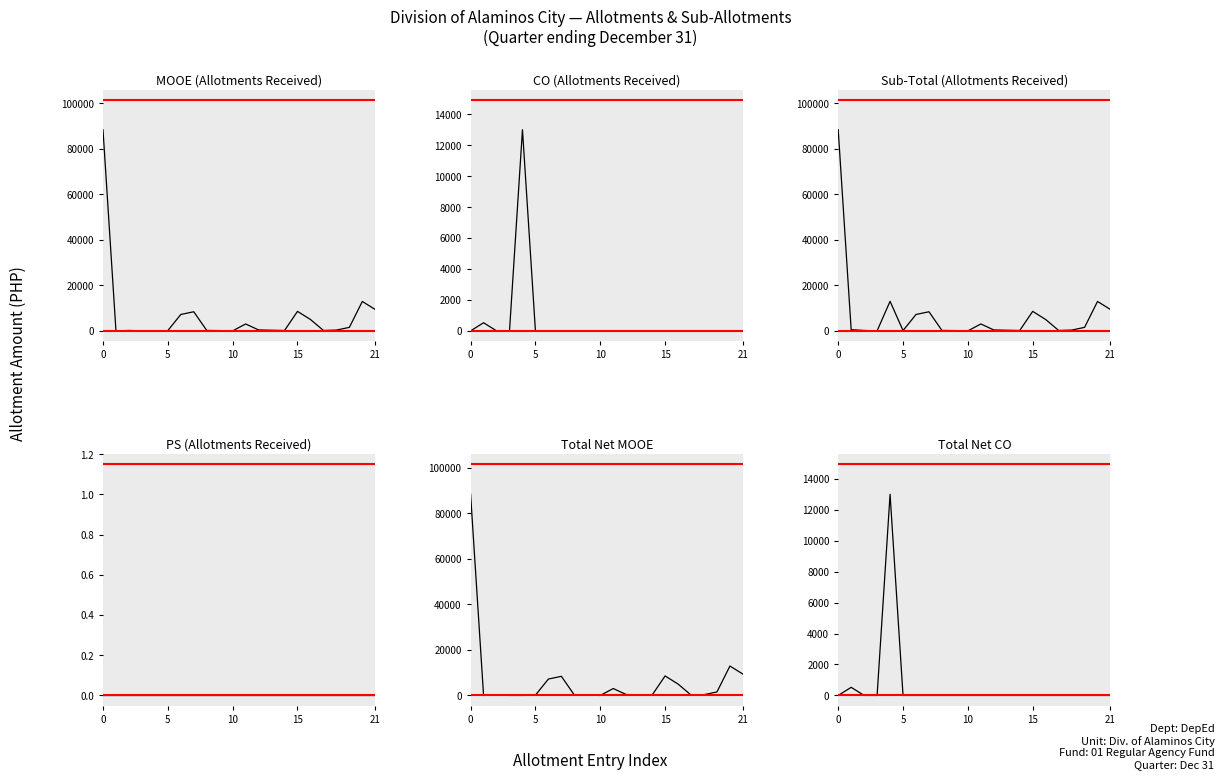

Is the value of PS (Allotments Received) at 15 greater than the value of Sub-Total (Allotments Received) at 17?

No